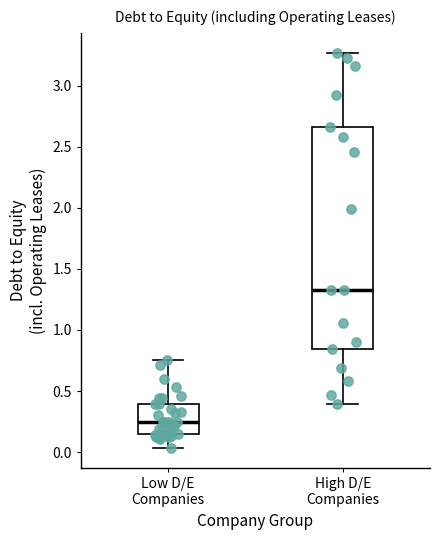

Where does the lower whisker of the box for High D/E Companies end on the y-axis? The values are not printed on the chart, so give them approximately, as read against the axis.

0.40